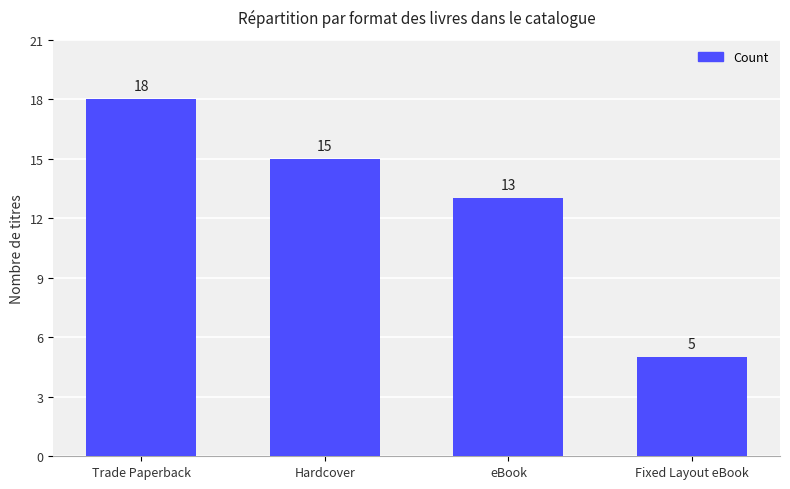

What is the label of the 1st bar from the left?

Trade Paperback